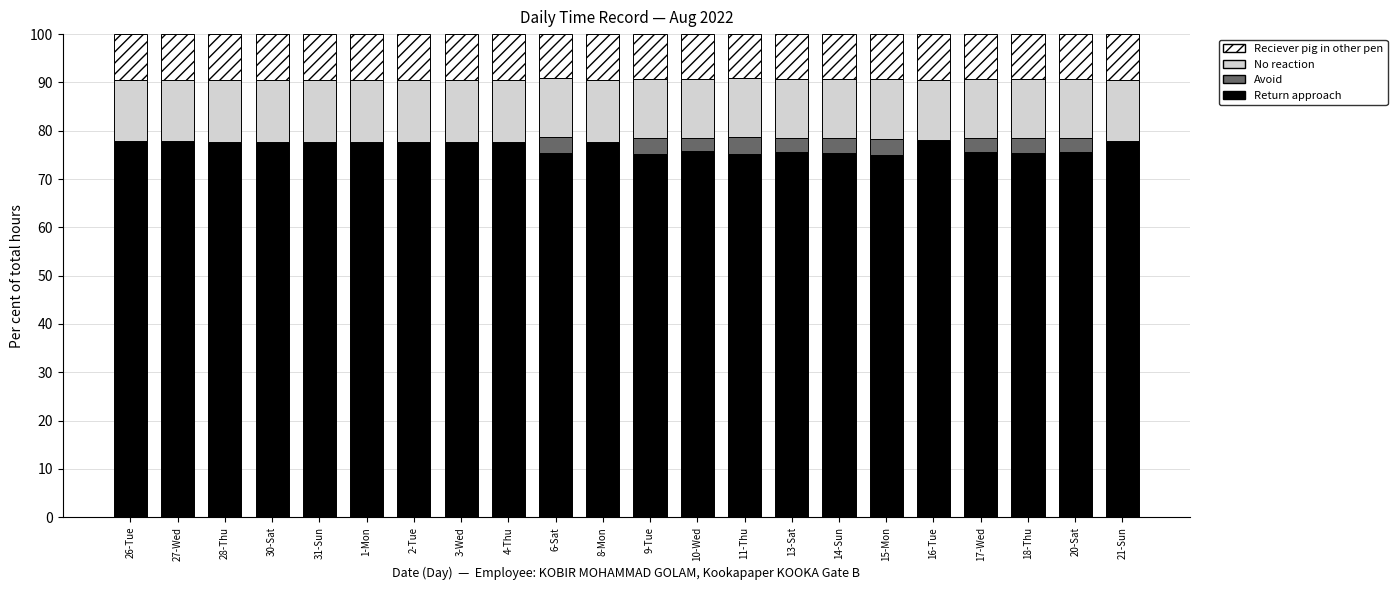

Is it true that Return approach equals 75.7 at 20-Sat?

True